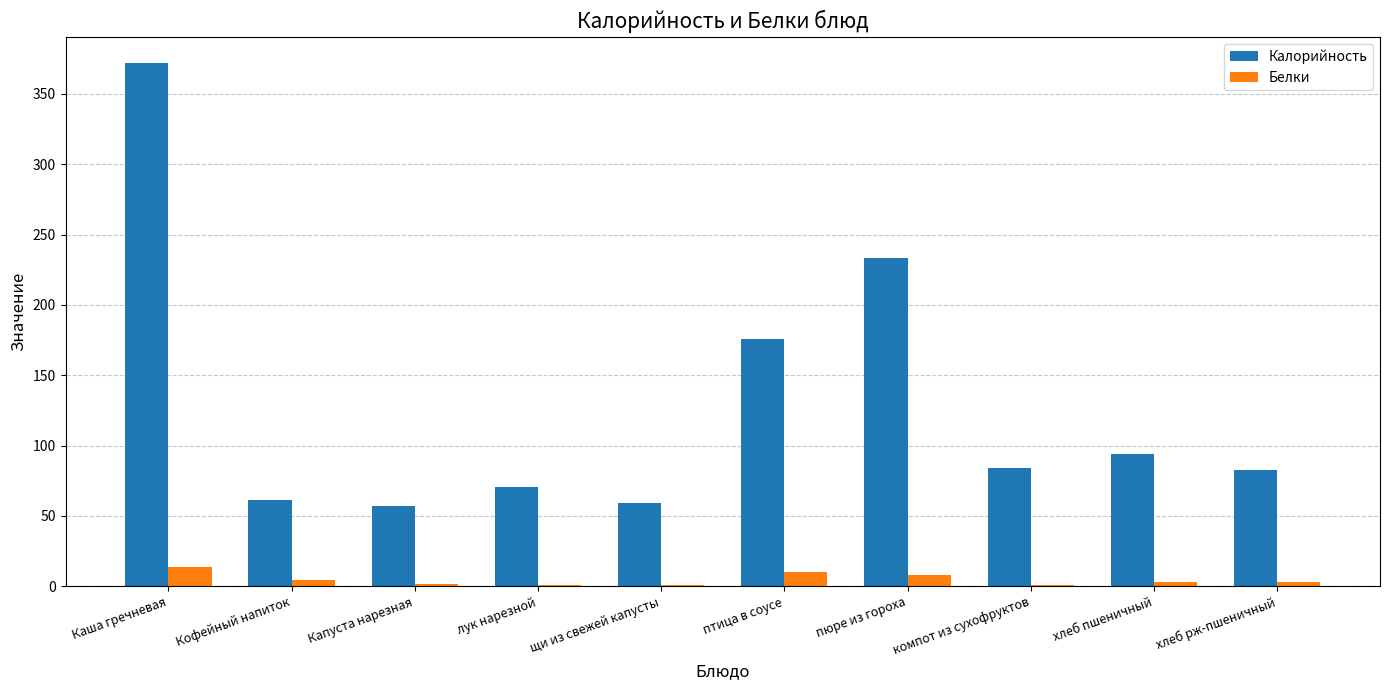

Count the number of data series in this chart.

2